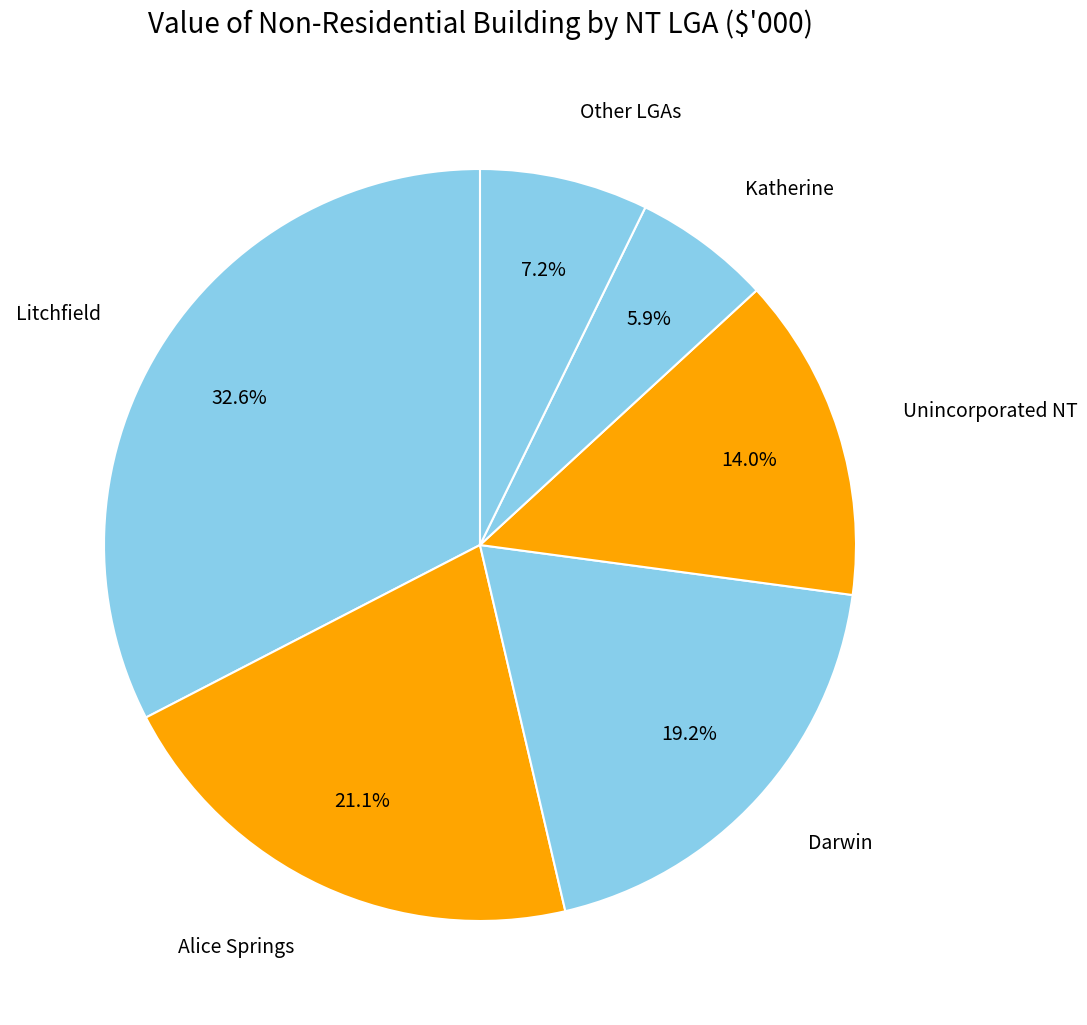

Approximately how many times larger is the value at Unincorporated NT compared to Katherine?

2.4